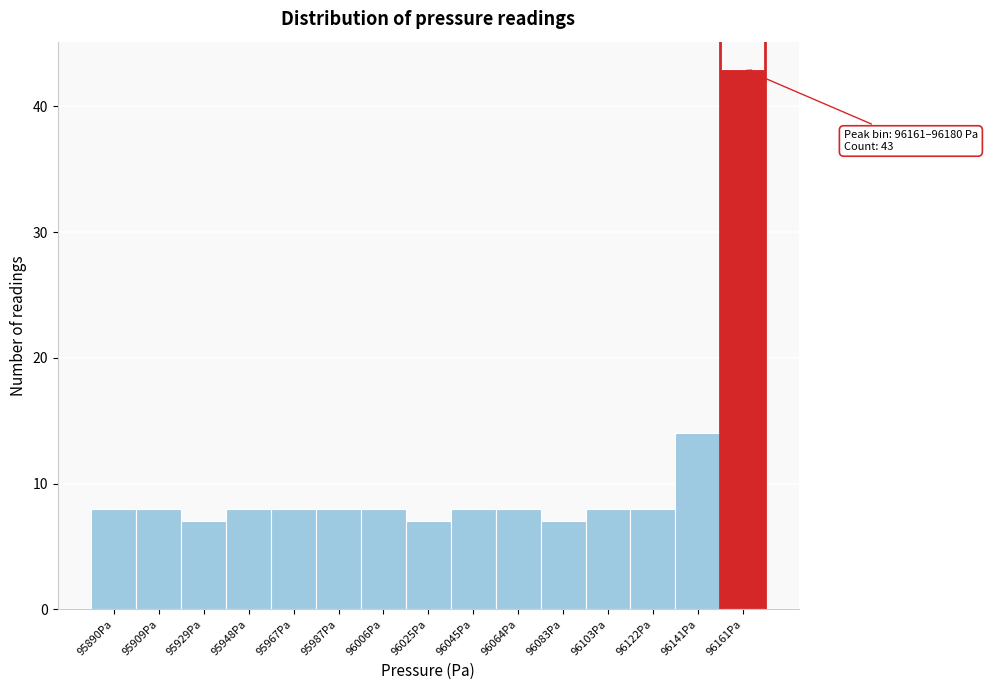

Reading left to right, list all the values displayed in this chart.

8	8	7	8	8	8	8	7	8	8	7	8	8	14	43